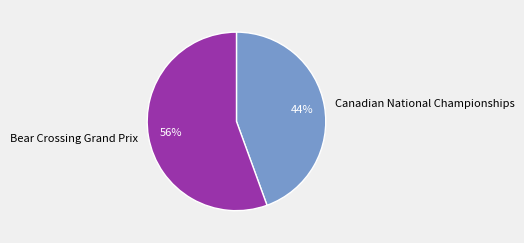

Do Bear Crossing Grand Prix and Canadian National Championships together represent more than half of the pie?

Yes